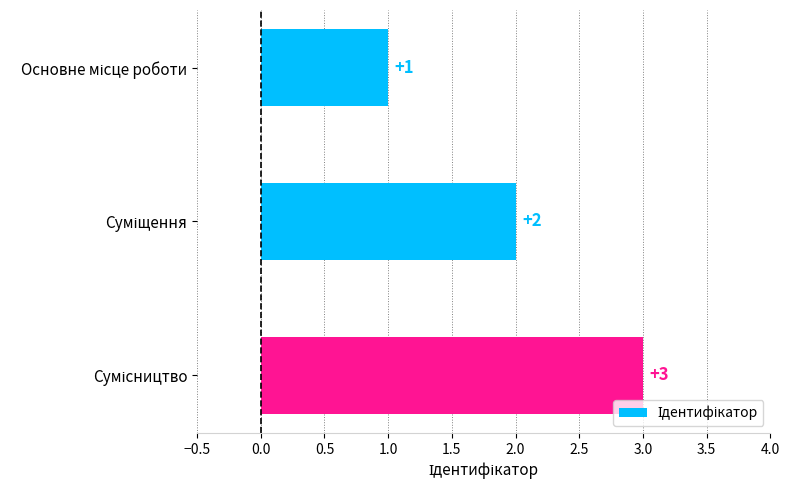

How many values are between 1 and 3?

3